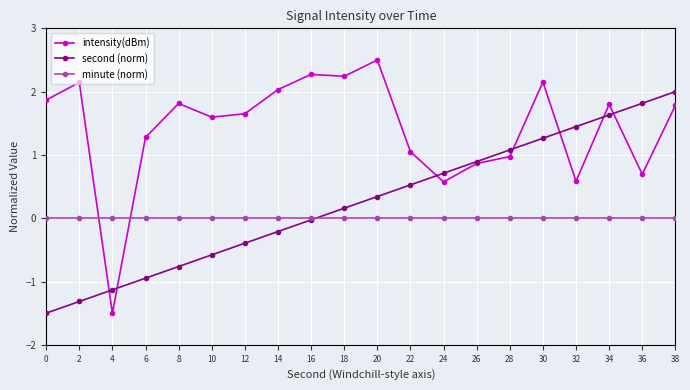

At which category is the sum across all series the highest?

38